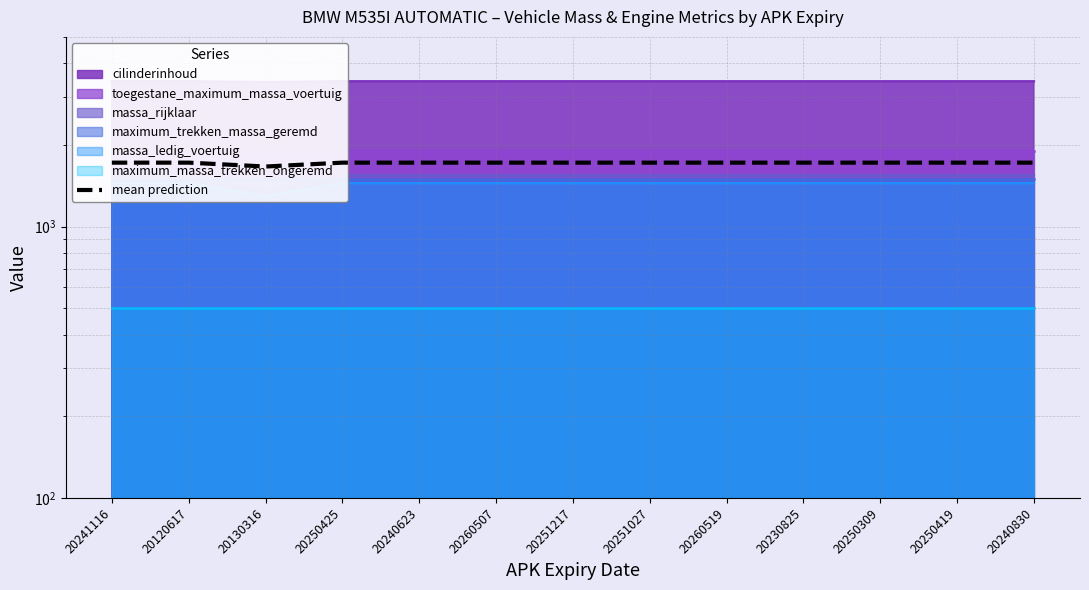

Rank the categories by value from lowest to highest.

20130316, 20241116, 20120617, 20250425, 20240623, 20260507, 20251217, 20251027, 20260519, 20230825, 20250309, 20250419, 20240830